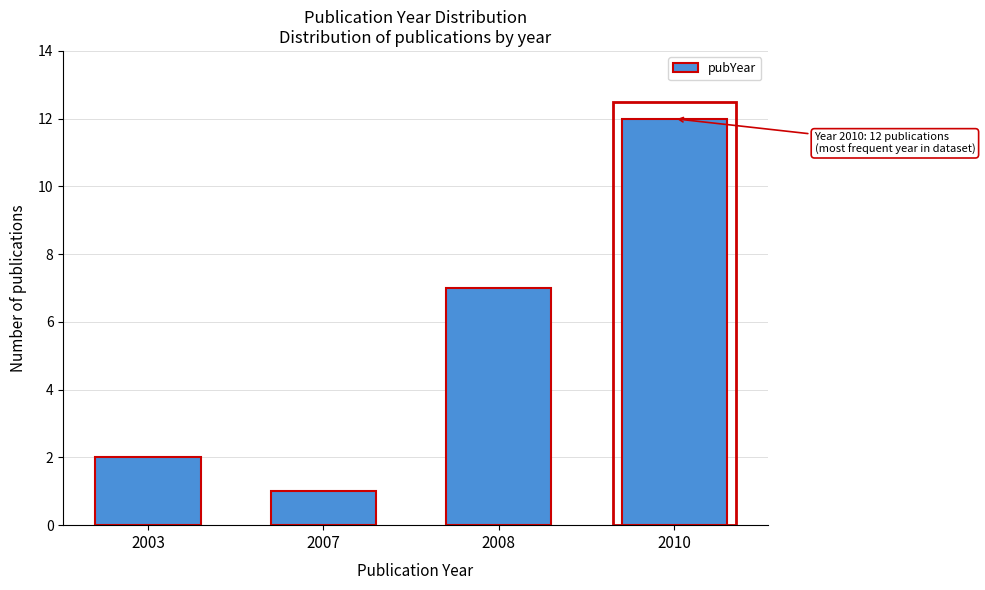

Reading right to left, what are all the values shown in this chart?

2010=12	2008=7	2007=1	2003=2